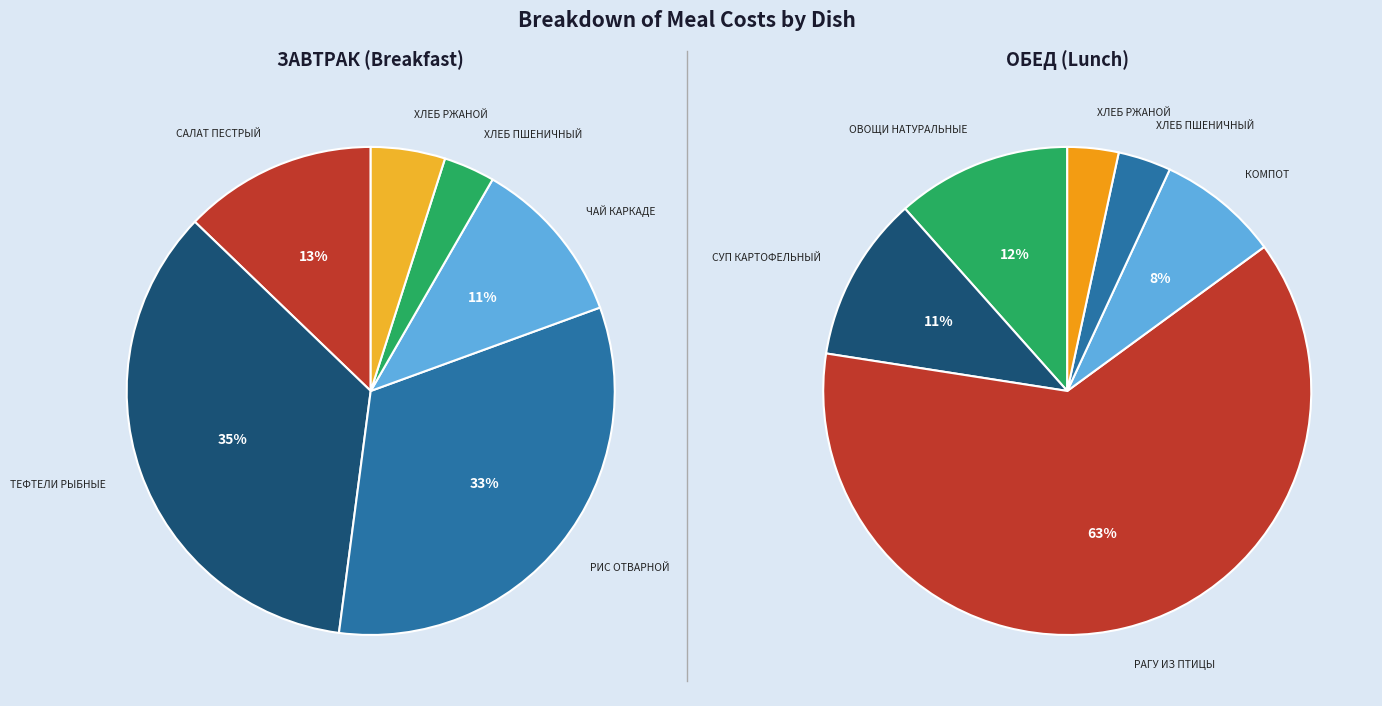

Is it true that 5 is 1% of the pie?

False